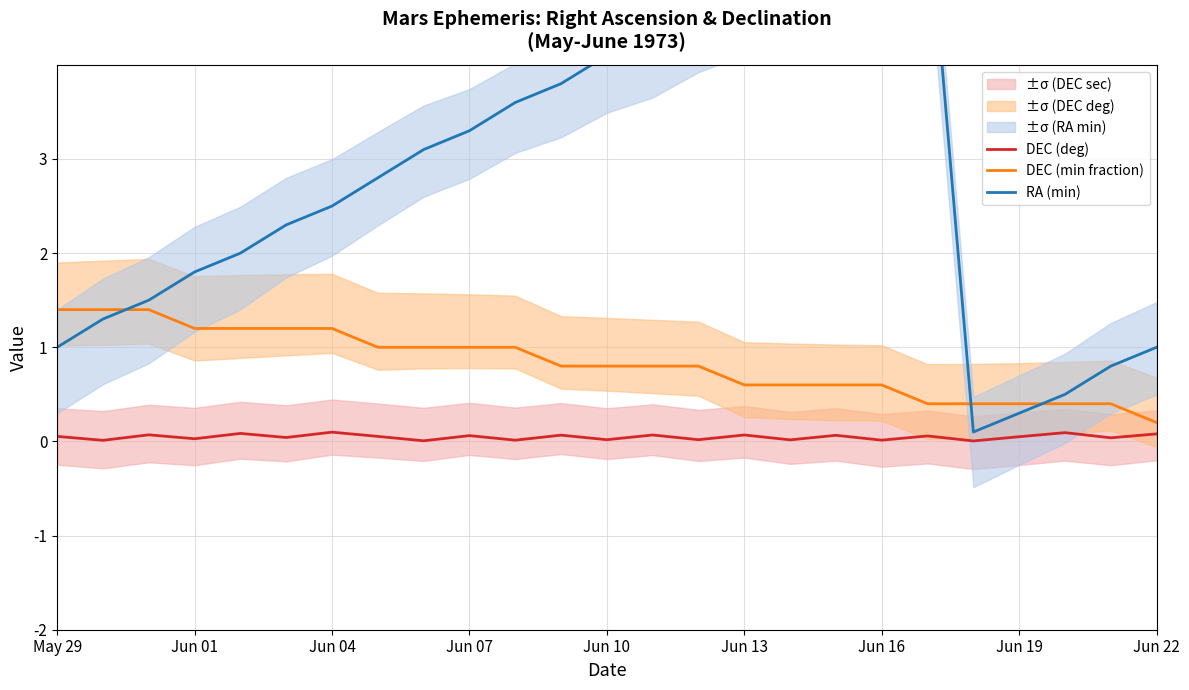

How many lines are shown in the chart?

3